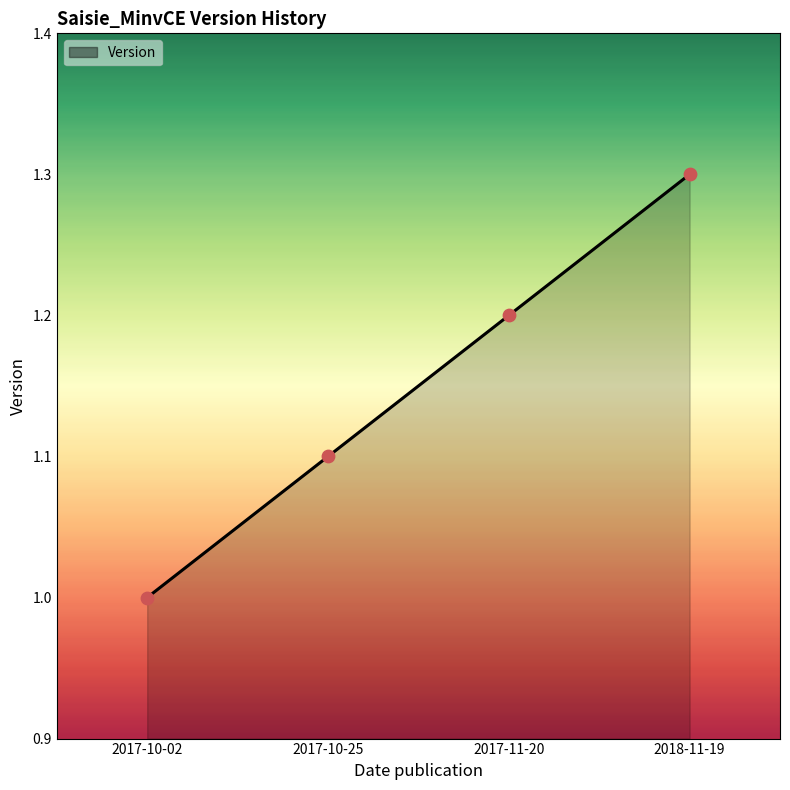

Approximately how many times larger is the value at 2017-10-25 compared to 2018-11-19?

0.8